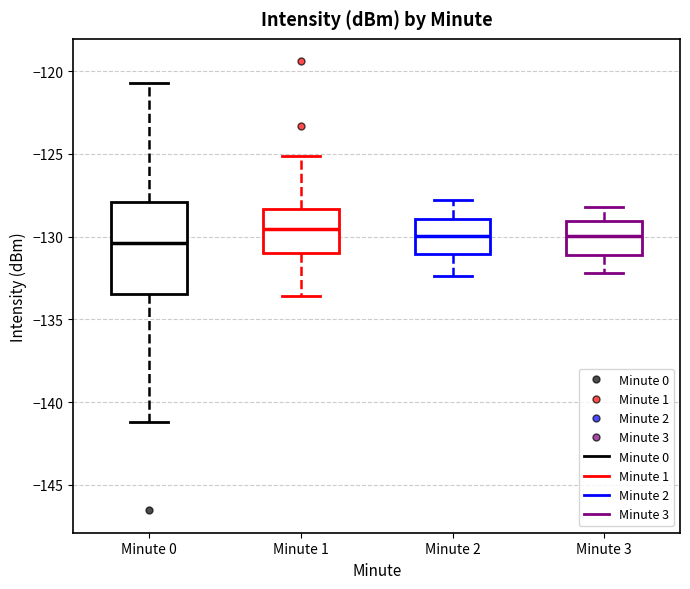

Reading left to right, transcribe this box plot: for each box, give where its median line is, the range the box spans, and where its two whiskers end, as read against the y-axis. The values are not printed on the chart, so give them approximately, as read against the axis.

Minute 0: median -130.5, box -133.5 to -128.0, whiskers -141.0 to -120.5
Minute 1: median -129.5, box -131.0 to -128.5, whiskers -133.5 to -125.0
Minute 2: median -130.0, box -131.0 to -129.0, whiskers -132.5 to -128.0
Minute 3: median -130.0, box -131.0 to -129.0, whiskers -132.0 to -128.0